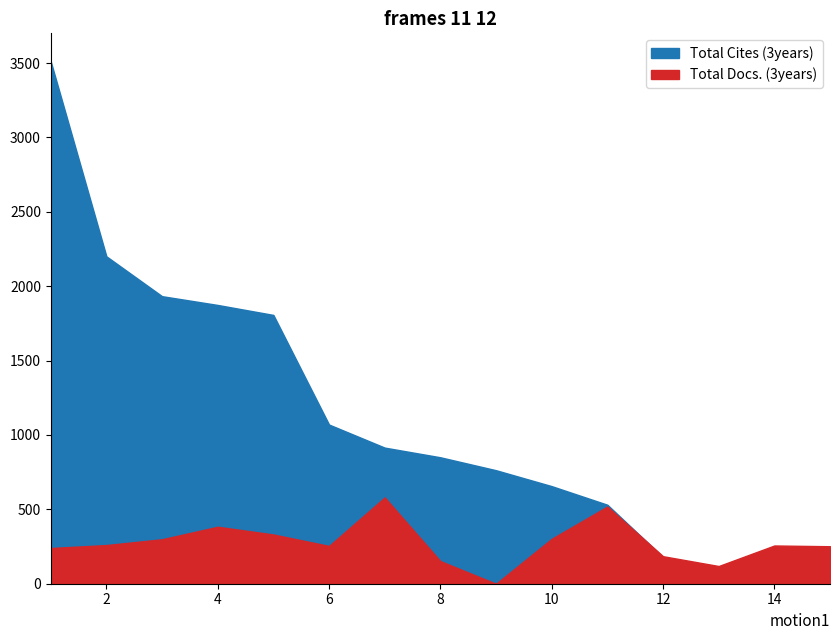

What is the difference between the maximum and second lowest values in the Total Docs. (3years) series?

461